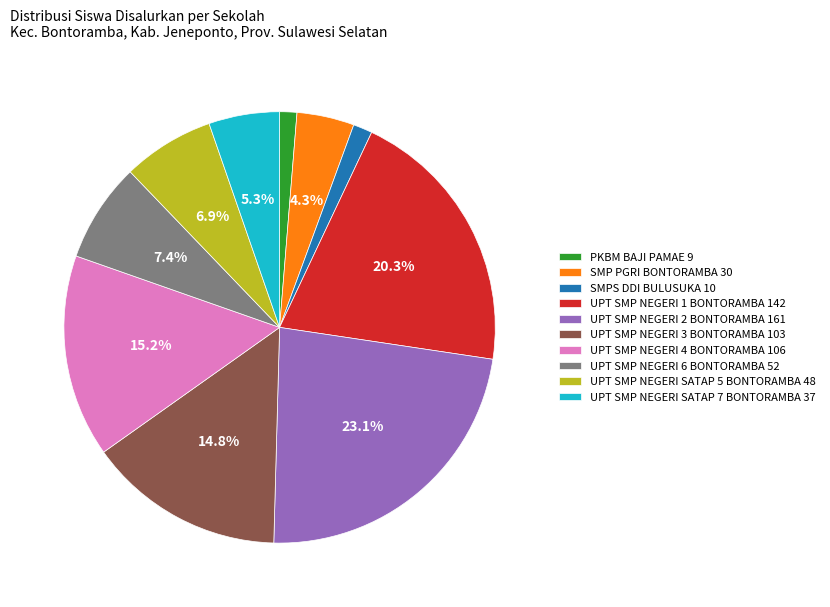

To the nearest percent, what portion does PKBM BAJI PAMAE represent?

1%